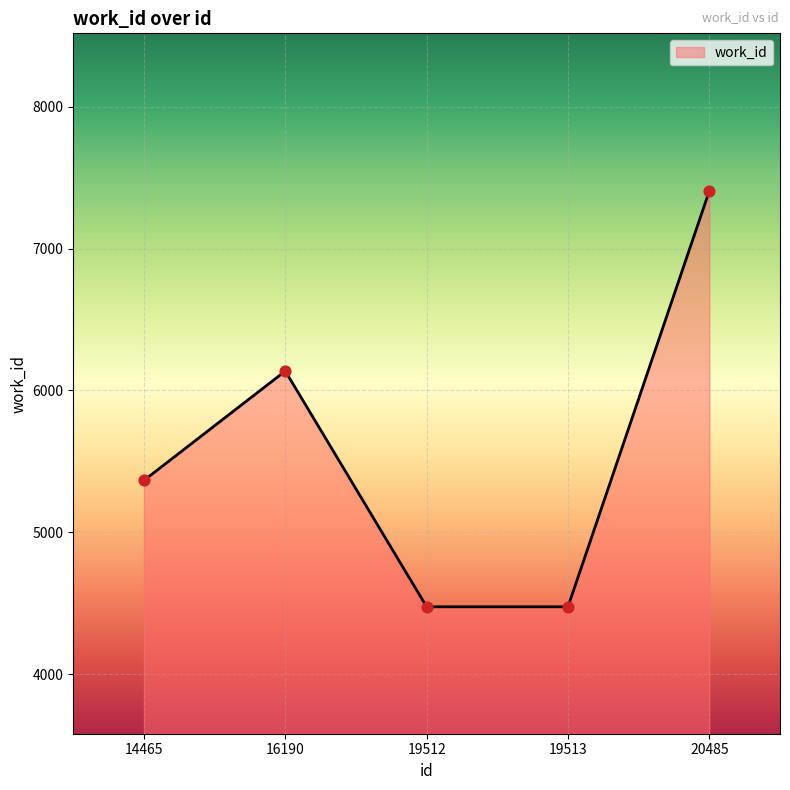

What is the ratio of the value at 16190 to the value at 19513?

1.4